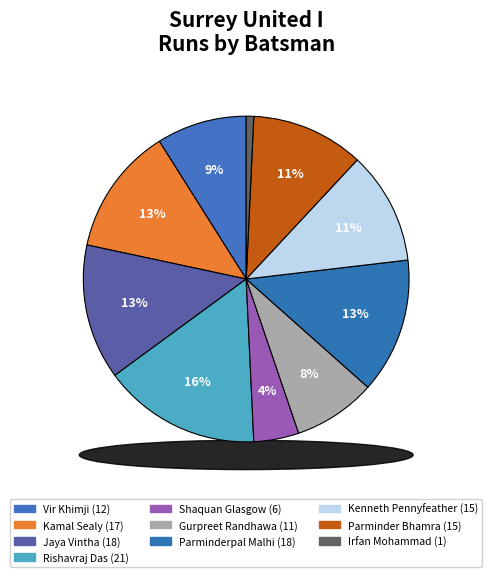

What percentage is NOT represented by Rishavraj Das?

84.3%